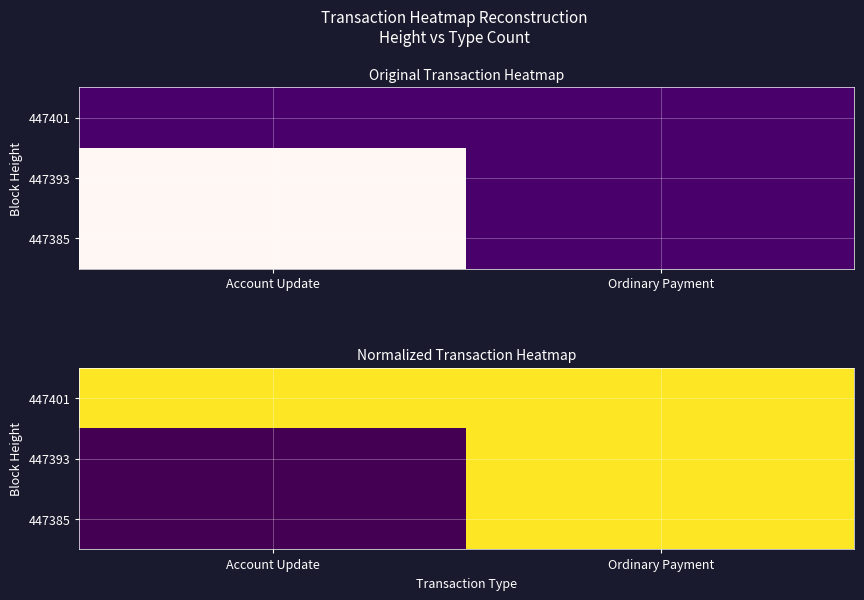

Count the number of data series in this chart.

3